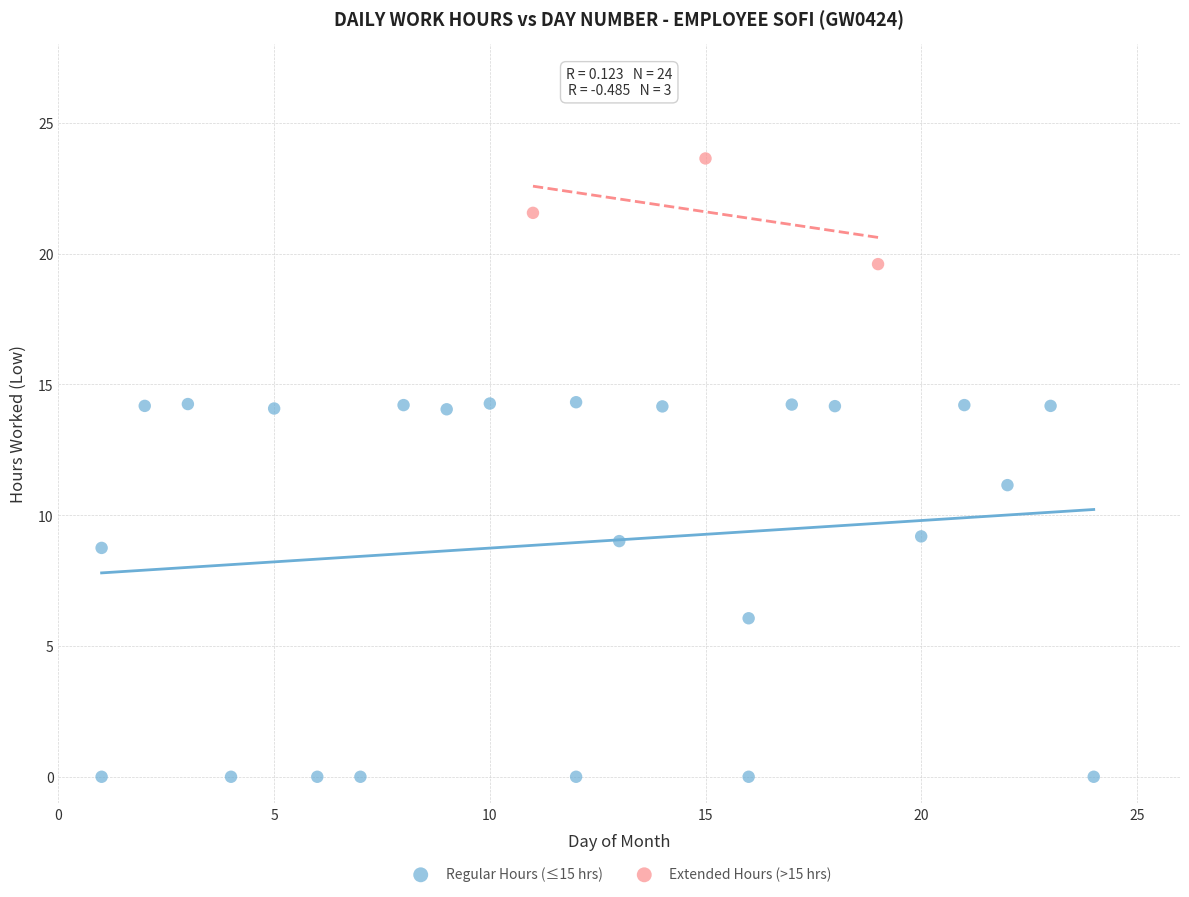

Which series reaches the maximum Y coordinate?

Extended Hours (>15 hrs)